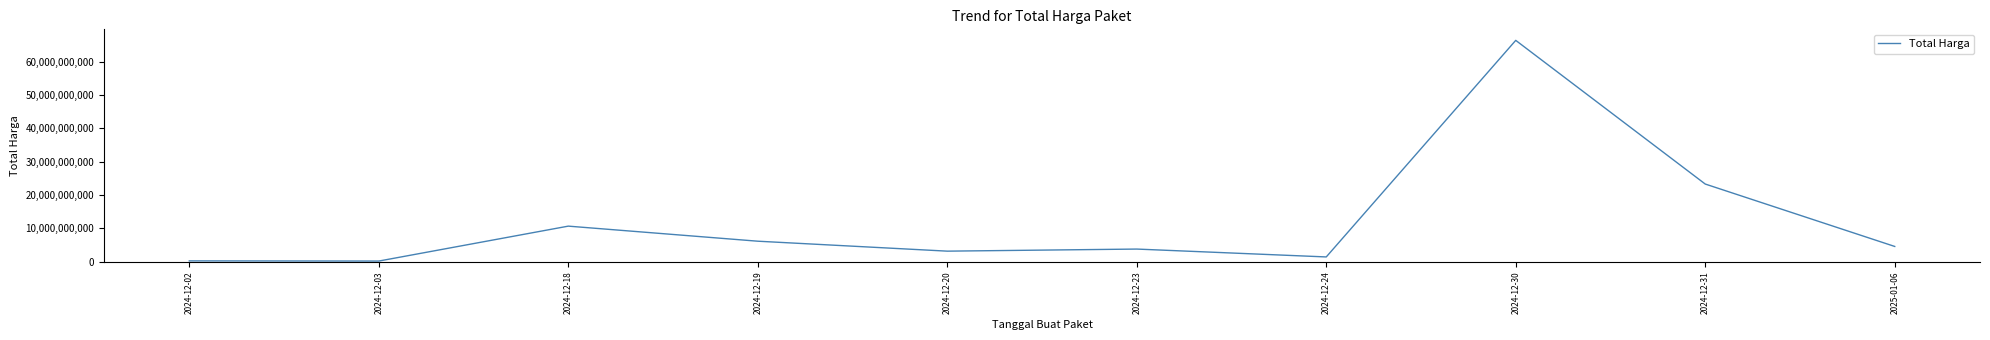

What is the maximum value shown in the chart?

66336128800